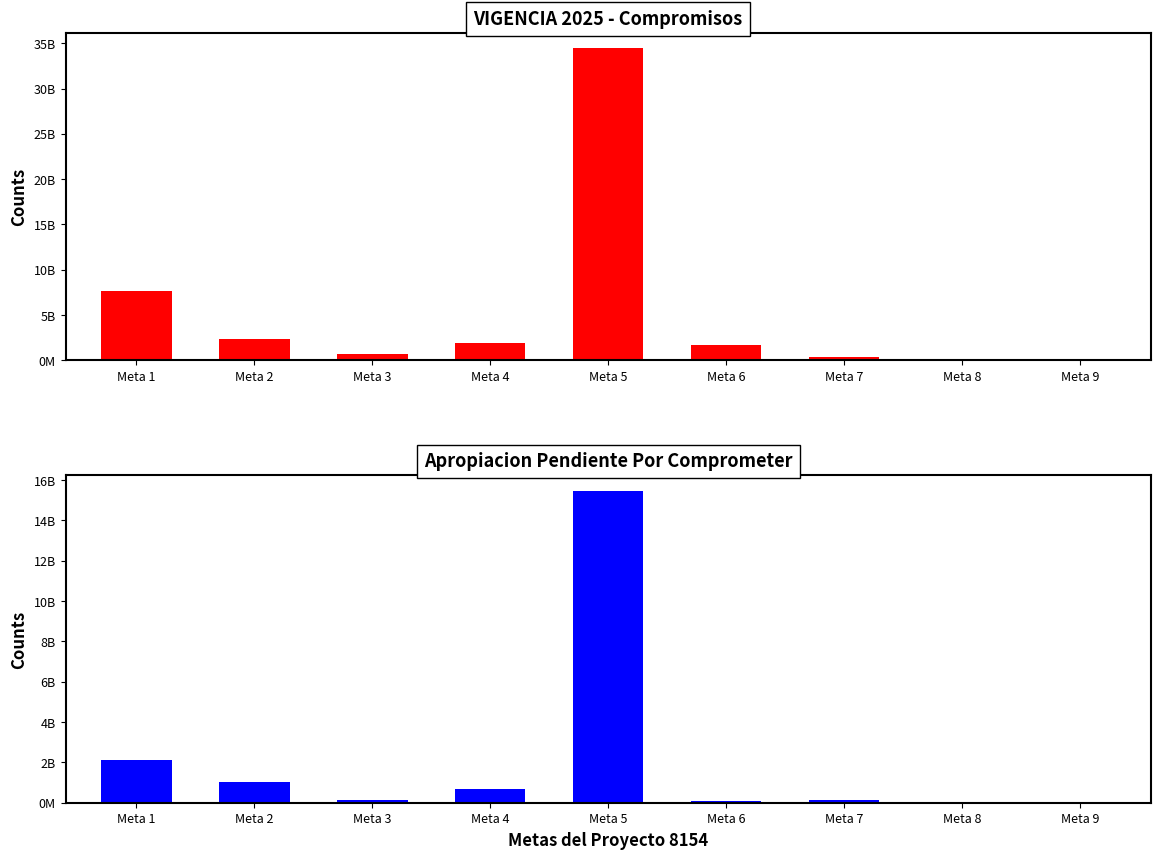

How many bars are there in total?

18